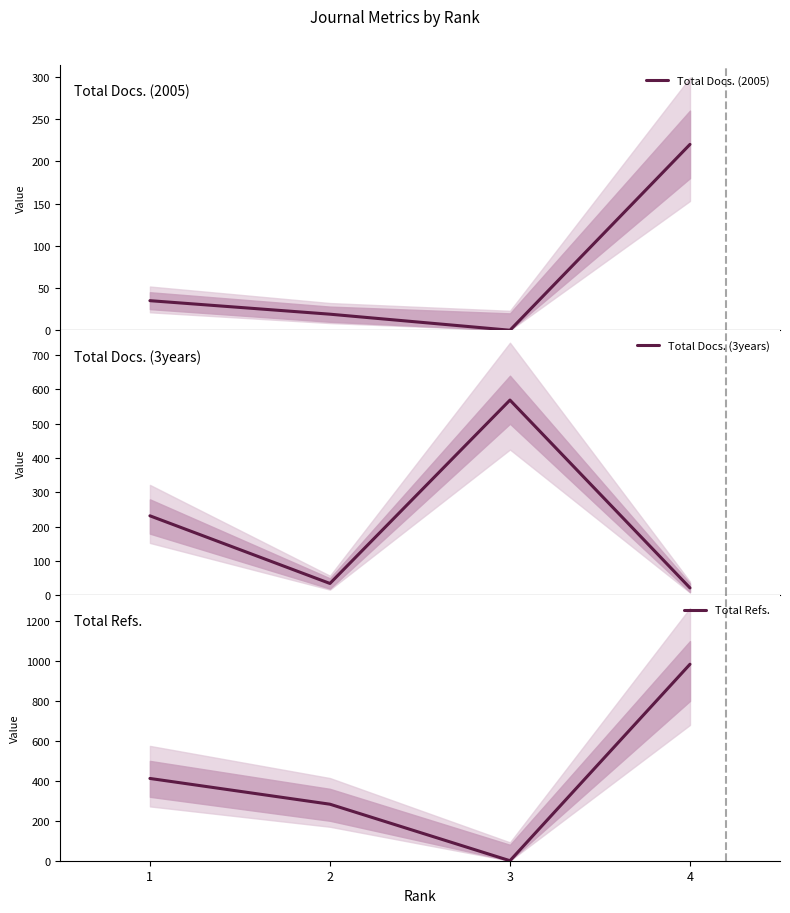

At which label does Total Refs. reach its minimum?

3